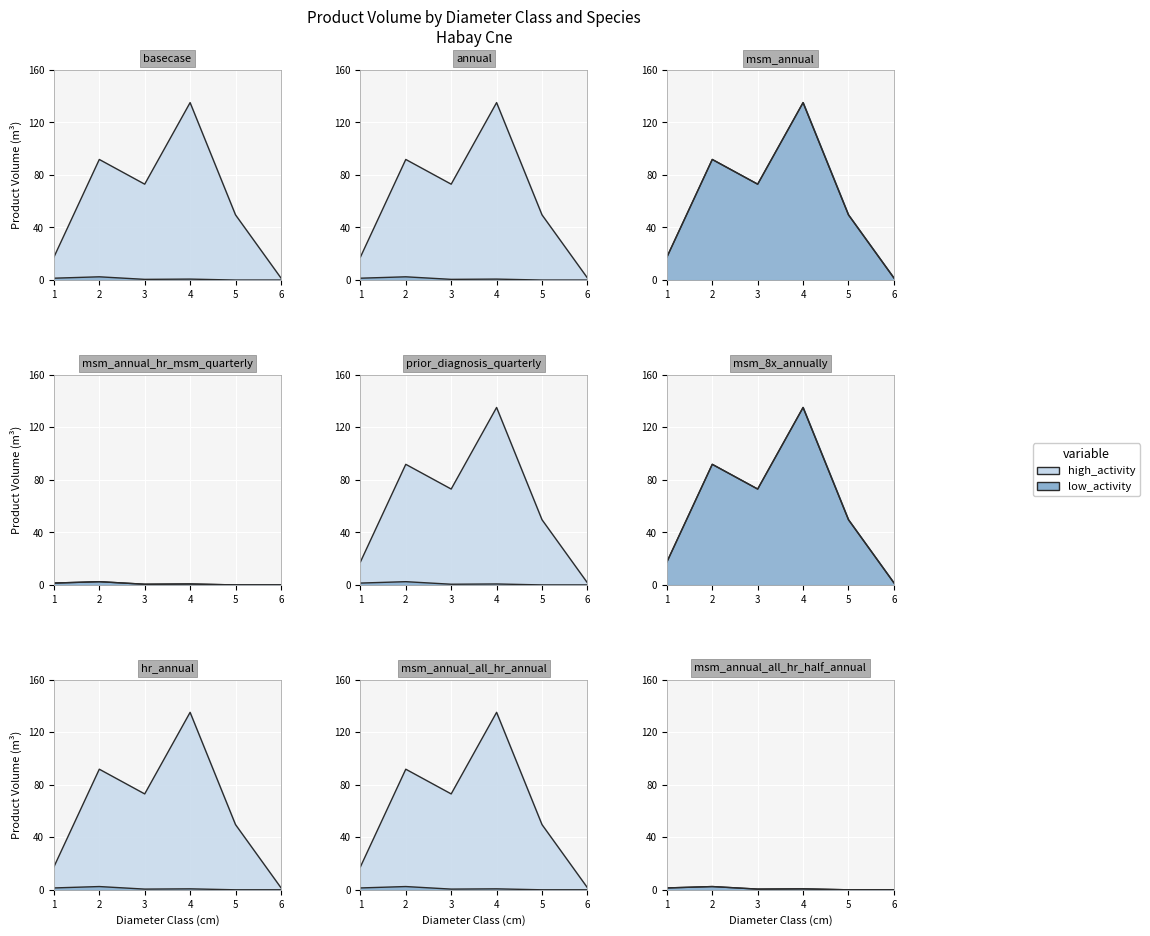

Read the EPICEA value at 5.

49.6